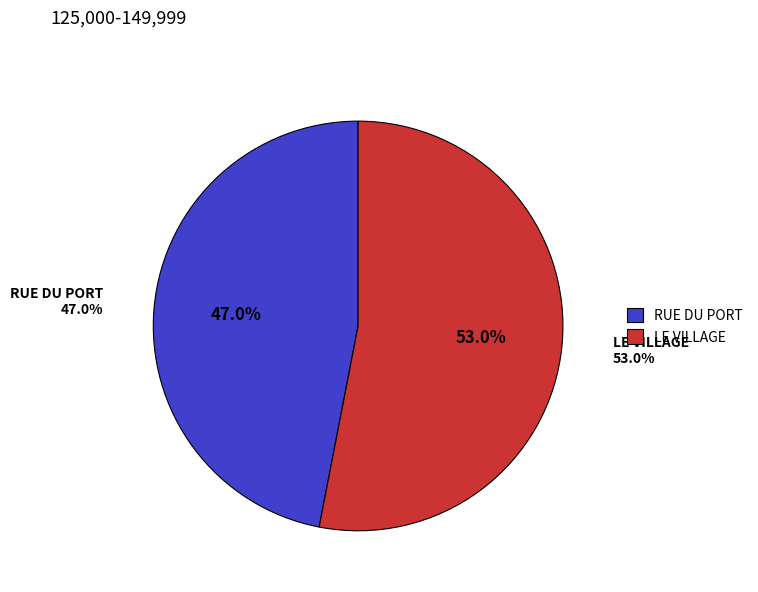

Is it true that RUE DU PORT is 47% of the pie?

True